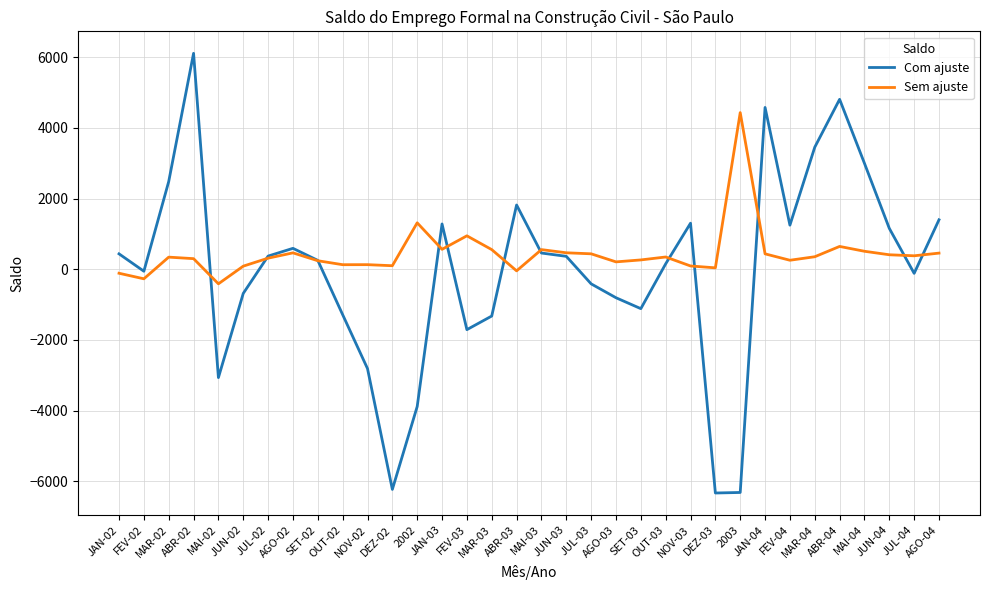

List the series in order of their peak value, highest first.

Com ajuste, Sem ajuste